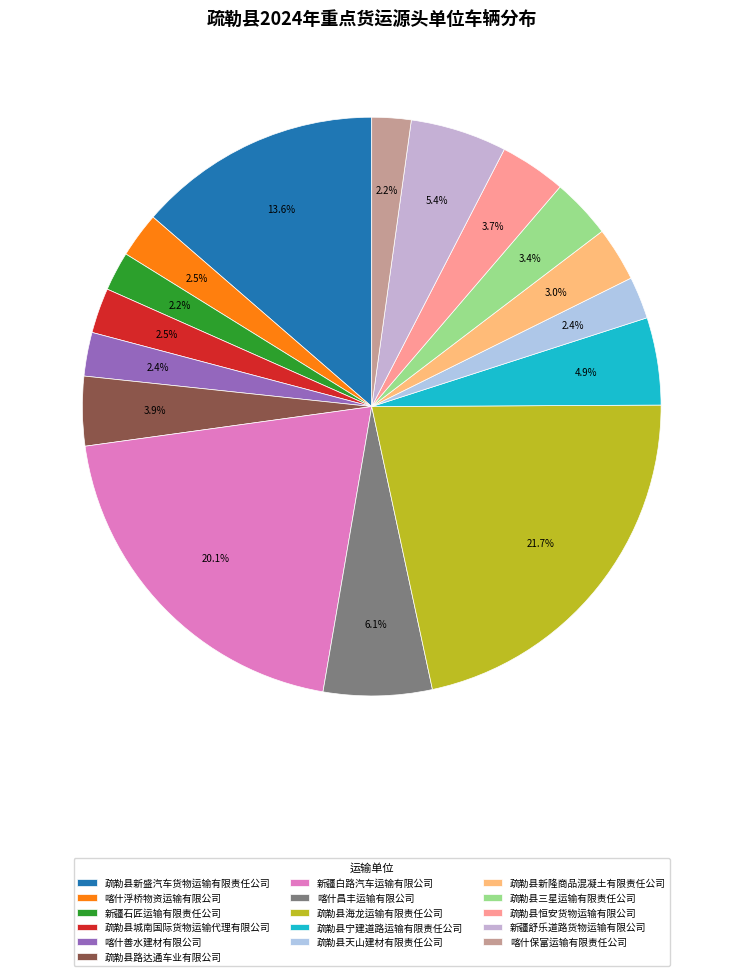

To the nearest percent, what is the combined percentage of 新疆舒乐道路货物运输有限公司 and 新疆白路汽车运输有限公司?

26%